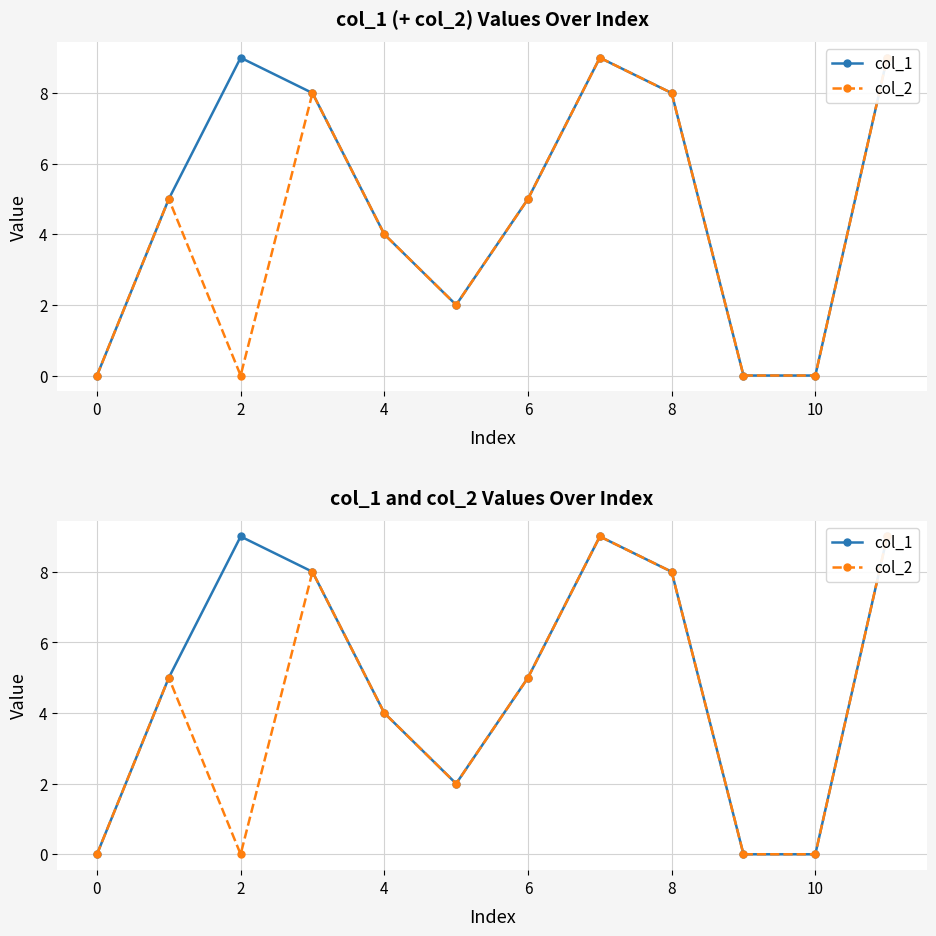

In col_2, how many points are higher than both neighbors (excluding endpoints)?

3